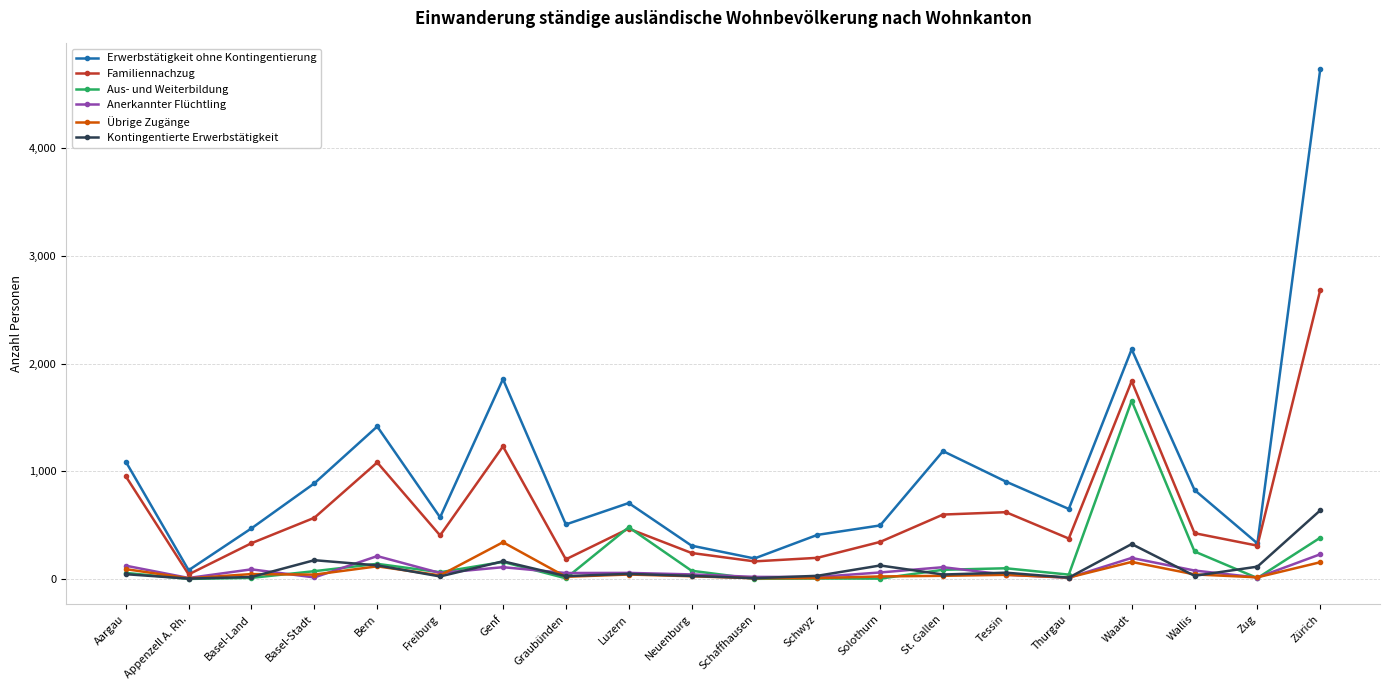

True or false: Übrige Zugänge has more than 0 points higher than both neighbors.

True